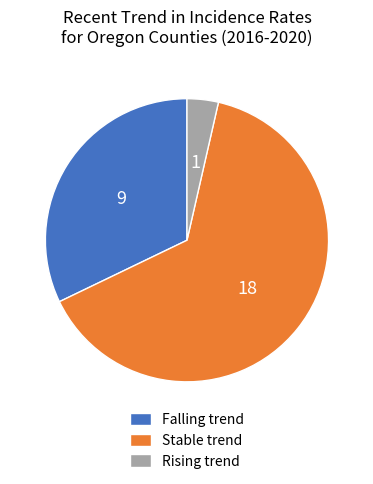

The Rising trend slice represents 4% of the pie. True or false?

True